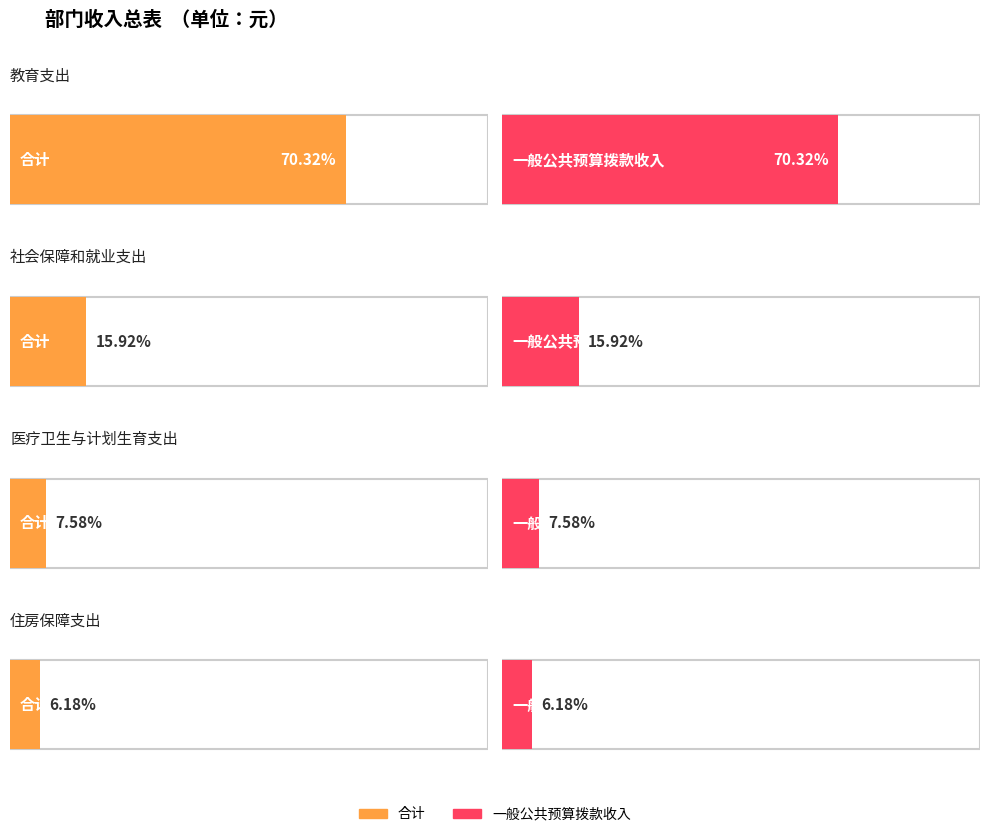

How many values in the 一般公共预算拨款收入 series are below 438665?

2